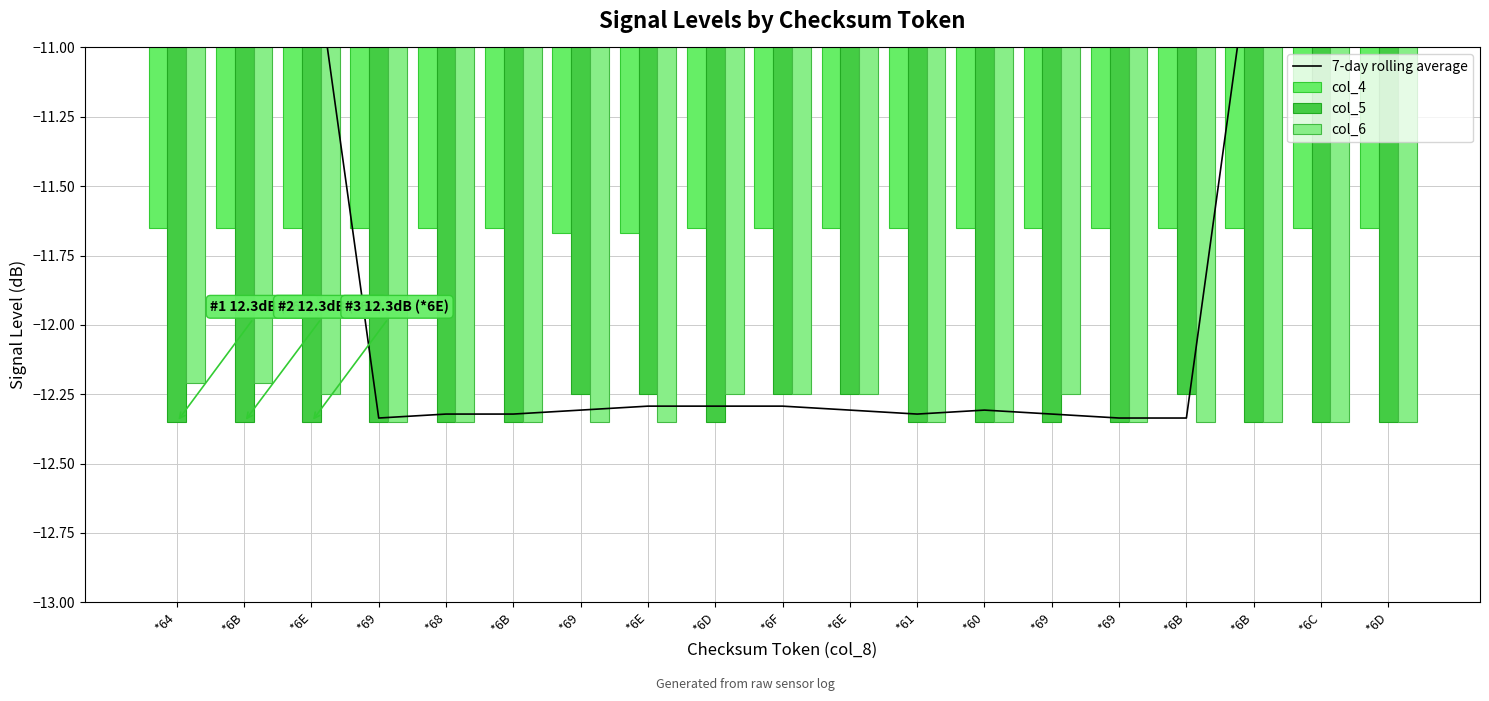

Reading left to right, transcribe all the data shown in this chart.

7-day rolling average: *64=-7.1	*6B=-8.8	*6E=-10.6	*69=-12.3	*68=-12.3	*6B=-12.3	*69=-12.3	*6E=-12.3	*6D=-12.3	*6F=-12.3	*6E=-12.3	*61=-12.3	*60=-12.3	*69=-12.3	*69=-12.3	*6B=-12.3	*6B=-10.6	*6C=-8.8	*6D=-7.0
col_4: *64=-11.7	*6B=-11.7	*6E=-11.7	*69=-11.7	*68=-11.7	*6B=-11.7	*69=-11.7	*6E=-11.7	*6D=-11.7	*6F=-11.7	*6E=-11.7	*61=-11.7	*60=-11.7	*69=-11.7	*69=-11.7	*6B=-11.7	*6B=-11.7	*6C=-11.7	*6D=-11.7
col_5: *64=-12.3	*6B=-12.3	*6E=-12.3	*69=-12.3	*68=-12.3	*6B=-12.3	*69=-12.2	*6E=-12.2	*6D=-12.3	*6F=-12.2	*6E=-12.2	*61=-12.3	*60=-12.3	*69=-12.3	*69=-12.3	*6B=-12.2	*6B=-12.3	*6C=-12.3	*6D=-12.3
col_6: *64=-12.2	*6B=-12.2	*6E=-12.2	*69=-12.3	*68=-12.3	*6B=-12.3	*69=-12.3	*6E=-12.3	*6D=-12.2	*6F=-12.2	*6E=-12.2	*61=-12.3	*60=-12.3	*69=-12.2	*69=-12.3	*6B=-12.3	*6B=-12.3	*6C=-12.3	*6D=-12.3